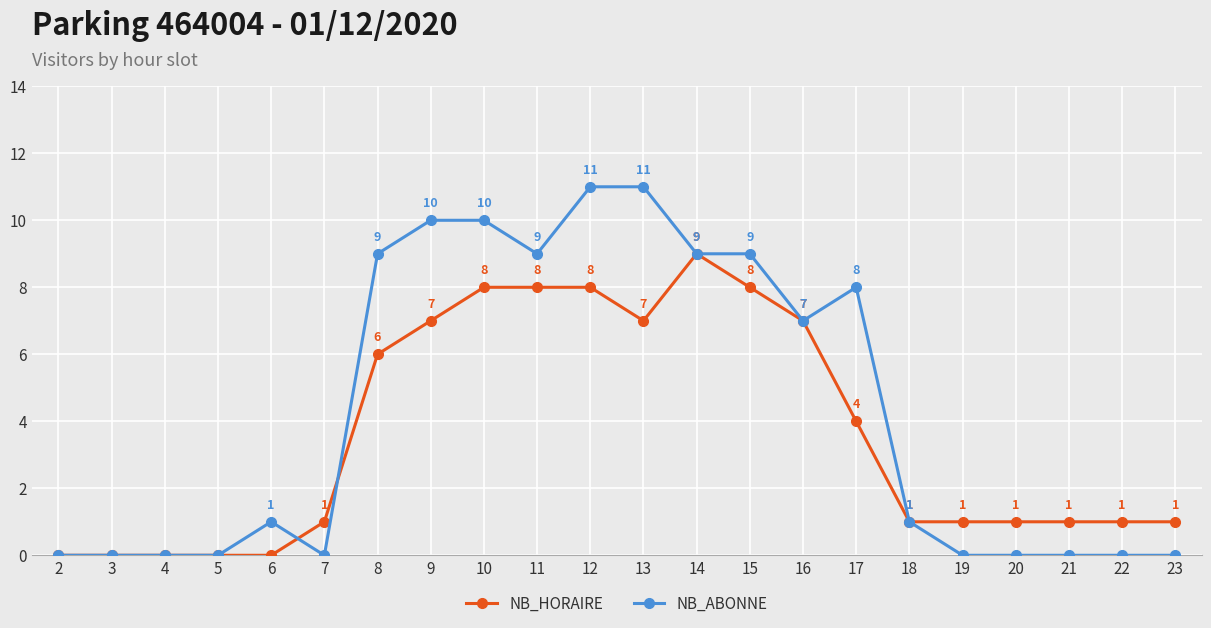

True or false: NB_HORAIRE has a value of 1 at 20.

True